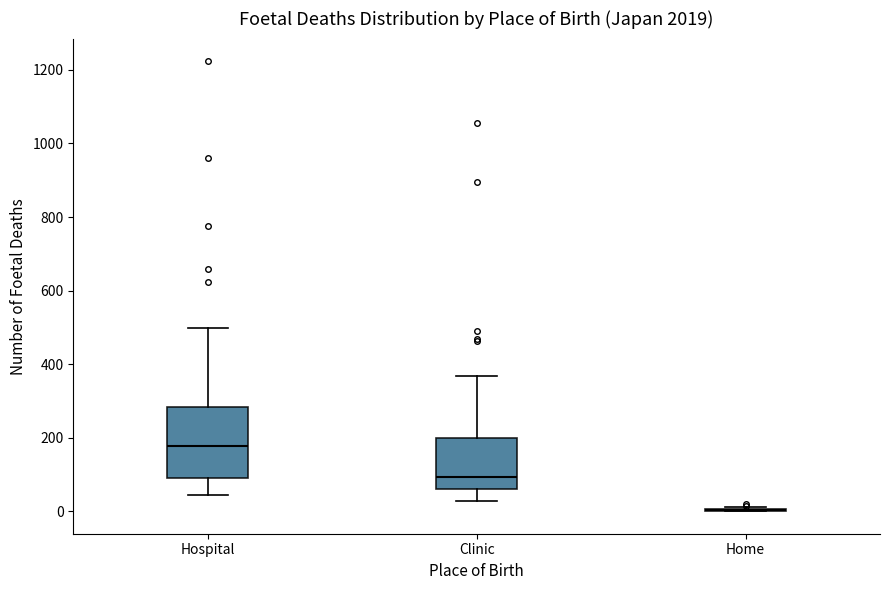

Where is the upper edge of the box for Hospital on the y-axis? The values are not printed on the chart, so give them approximately, as read against the axis.

280